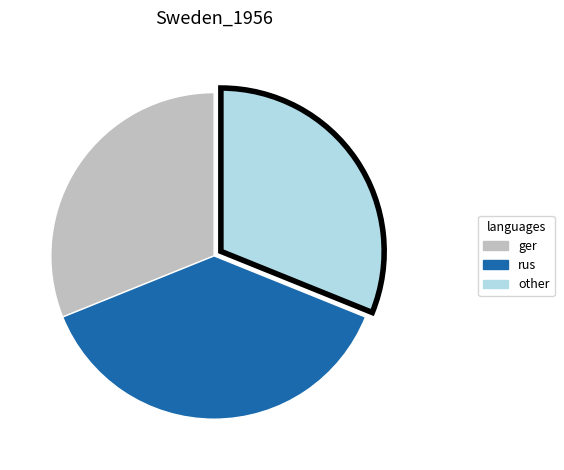

Is there any slice that represents more than half of the pie?

No